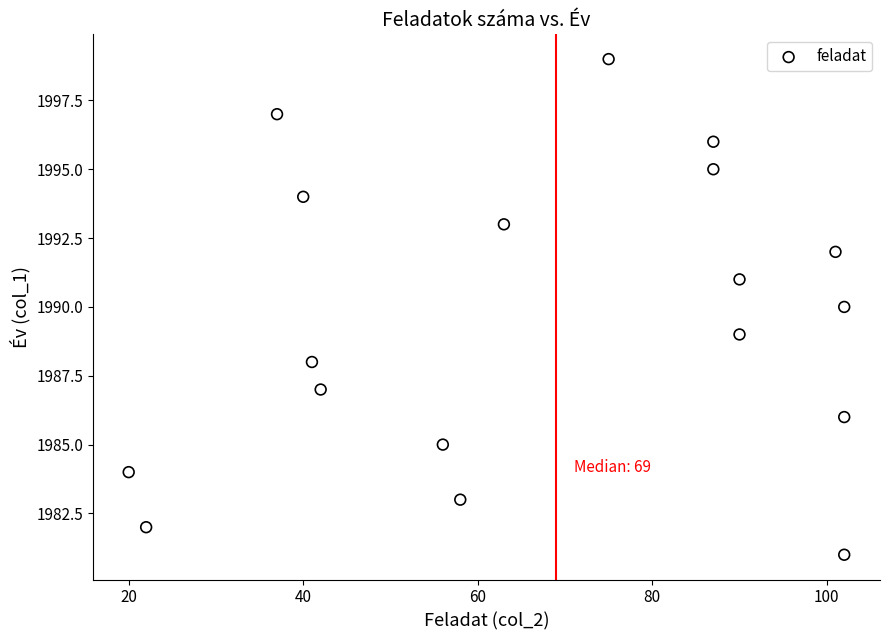

What is the range of Y values (max minus min)?

18